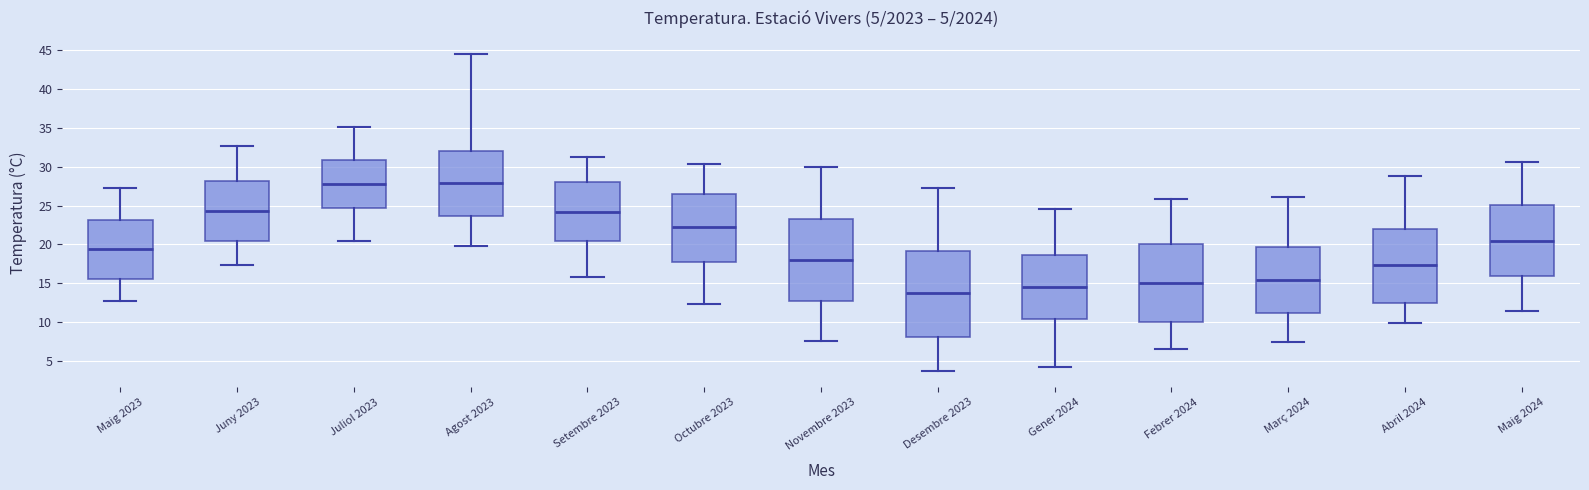

Which box's median line is the lowest?

Desembre 2023